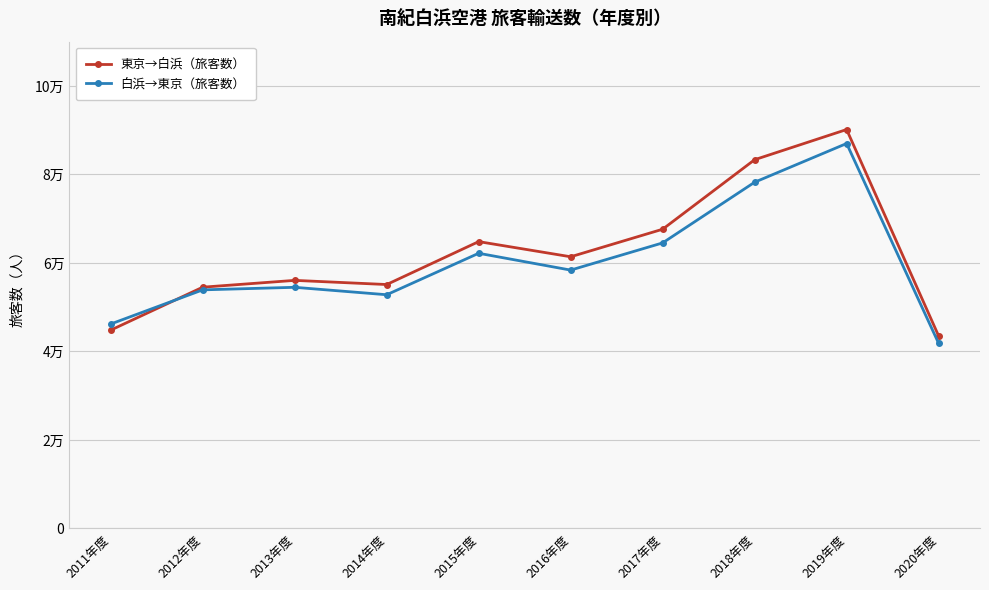

What are all the series names shown in the legend?

東京→白浜（旅客数）, 白浜→東京（旅客数）